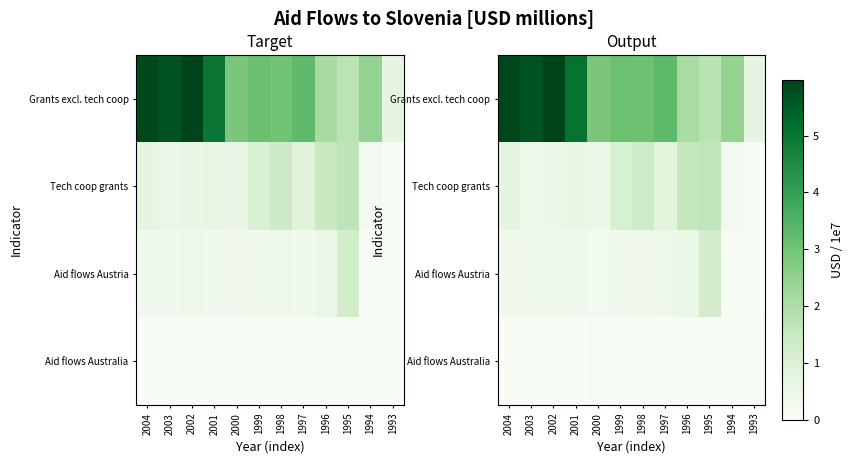

At how many categories does at least one series exceed 2?

10